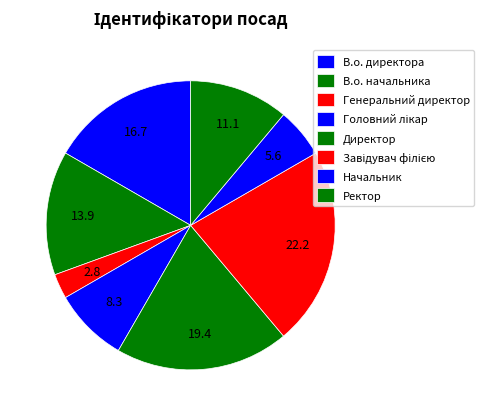

Which category has the biggest portion of the pie?

Завідувач філією